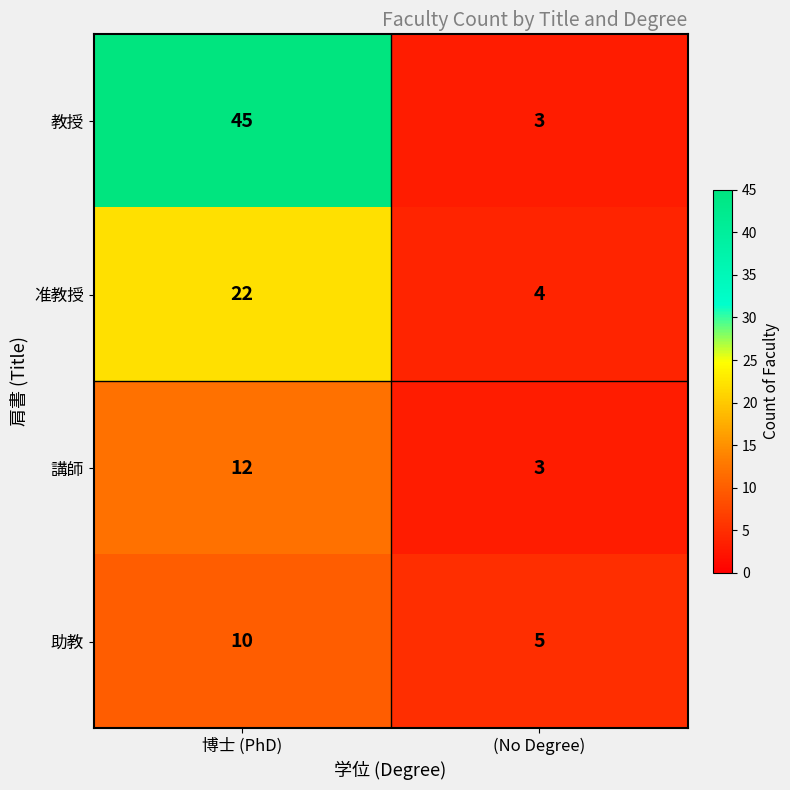

Rank the series at 博士 (PhD) from lowest to highest value.

助教, 講師, 准教授, 教授